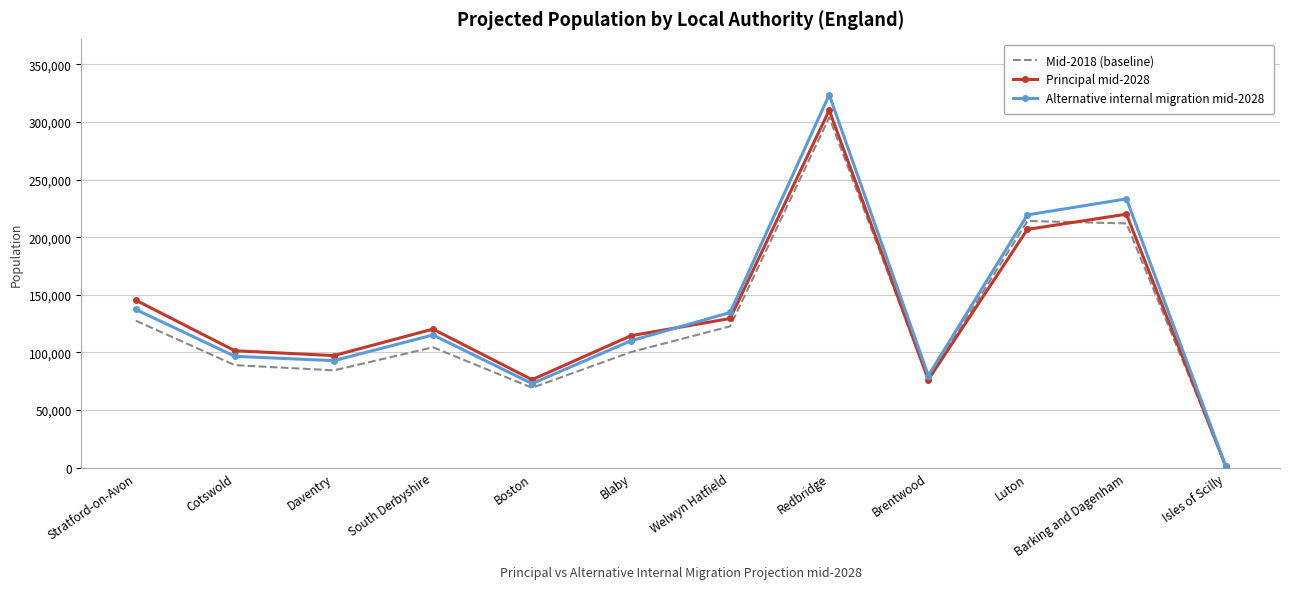

At which category does the chart reach its peak across all series?

Redbridge